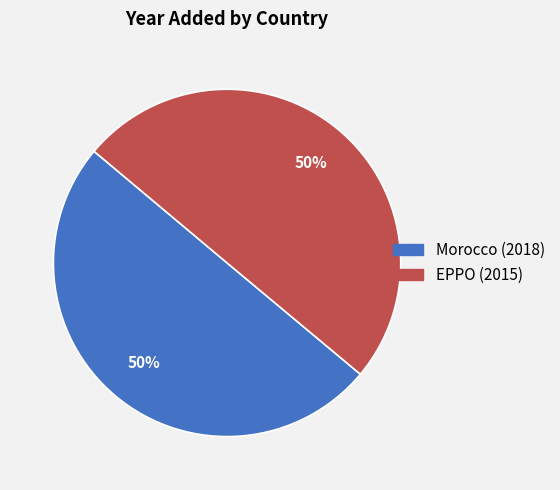

Is the sum of EPPO (2015) and Morocco (2018) greater than half?

Yes